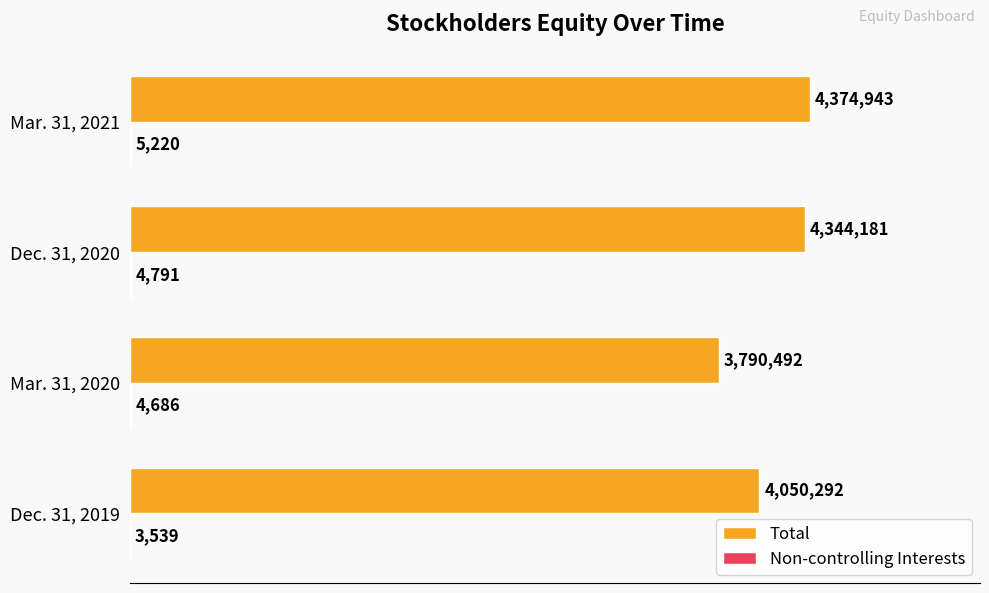

Does the chart contain stacked bars?

No